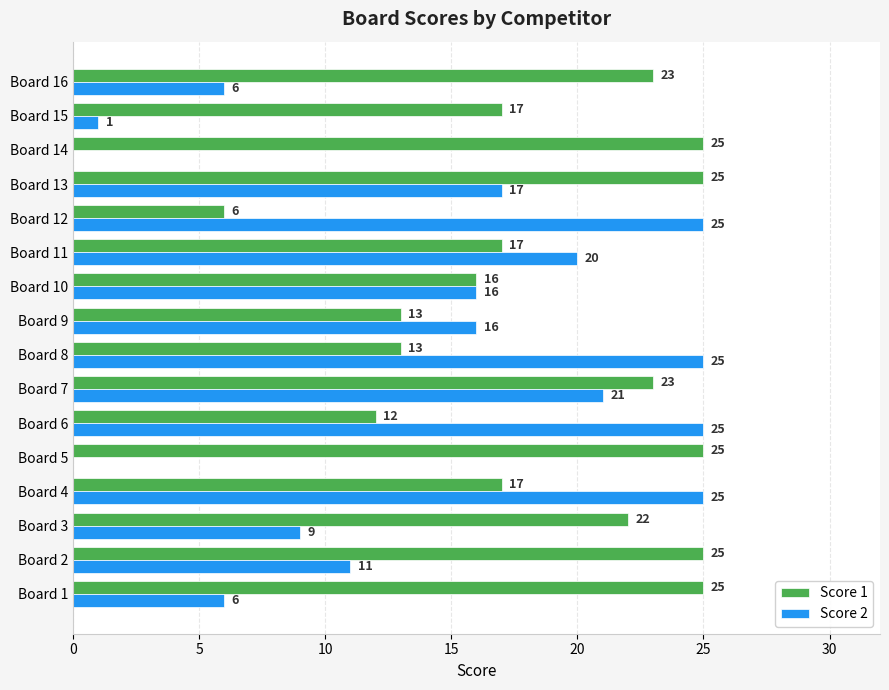

How many series are shown in this chart?

2